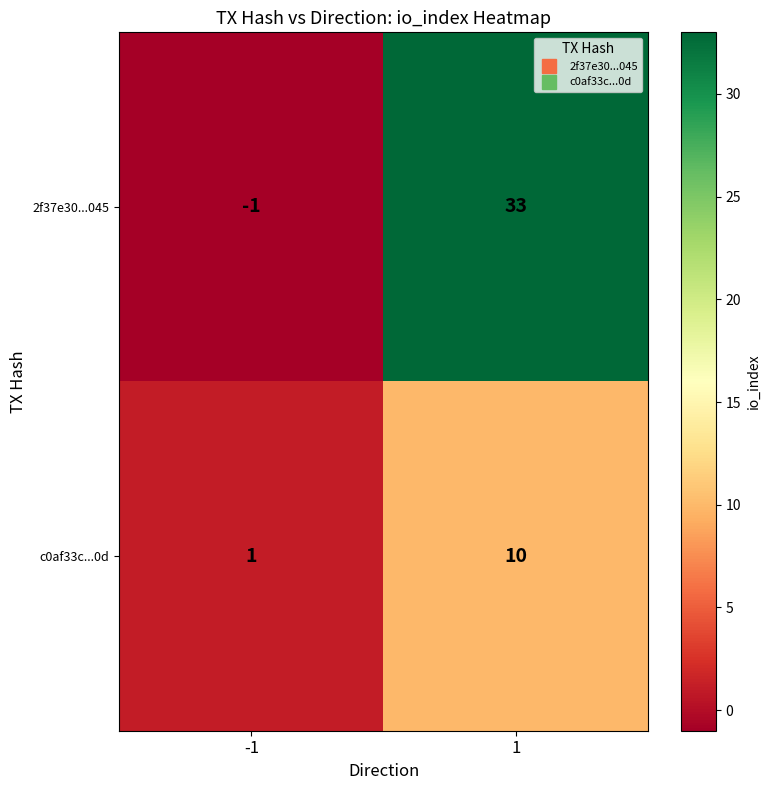

What is the difference between the highest and lowest values at 1?

23